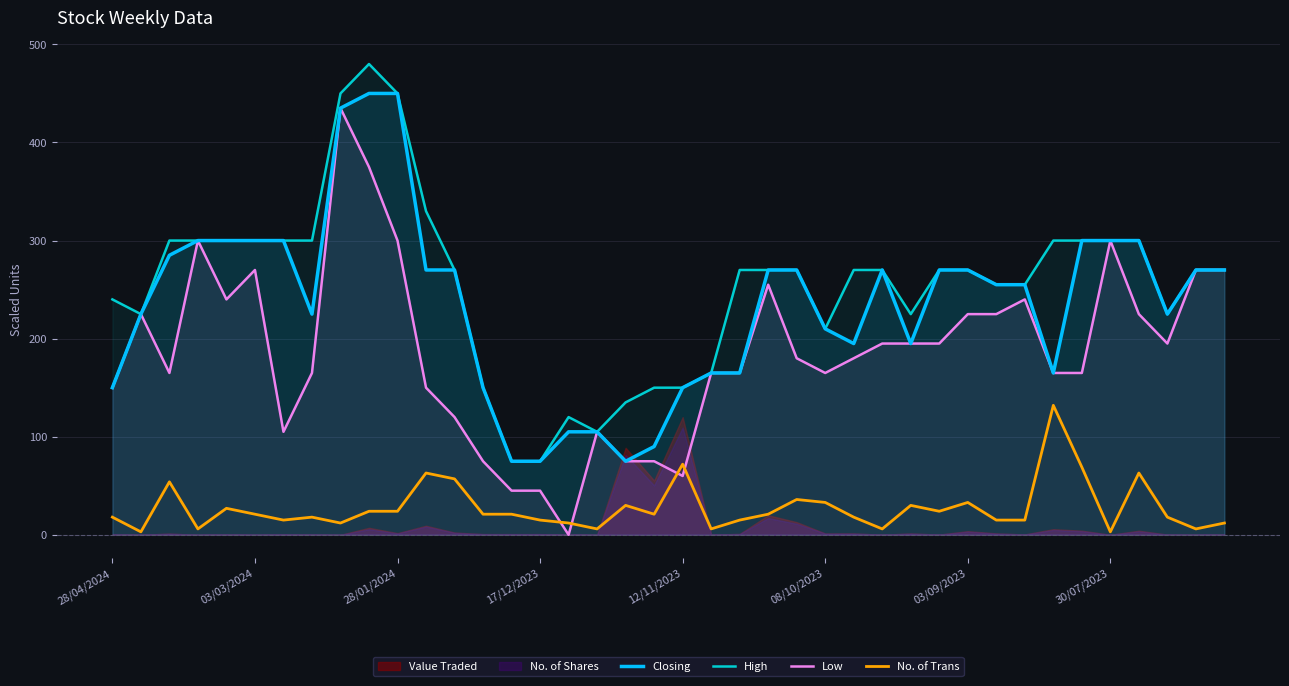

What is the lowest value of the Closing series?

75.0